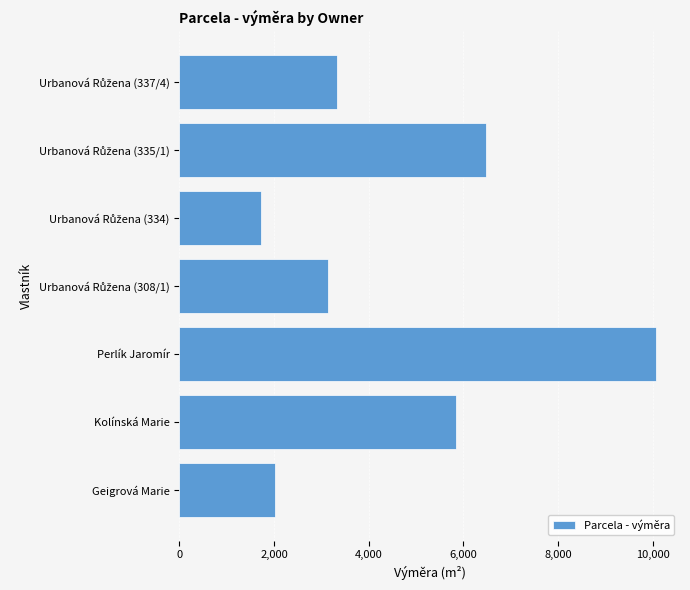

Reading bottom to top, transcribe all the data shown in this chart.

2012	5841	10074	3147	1730	6472	3323